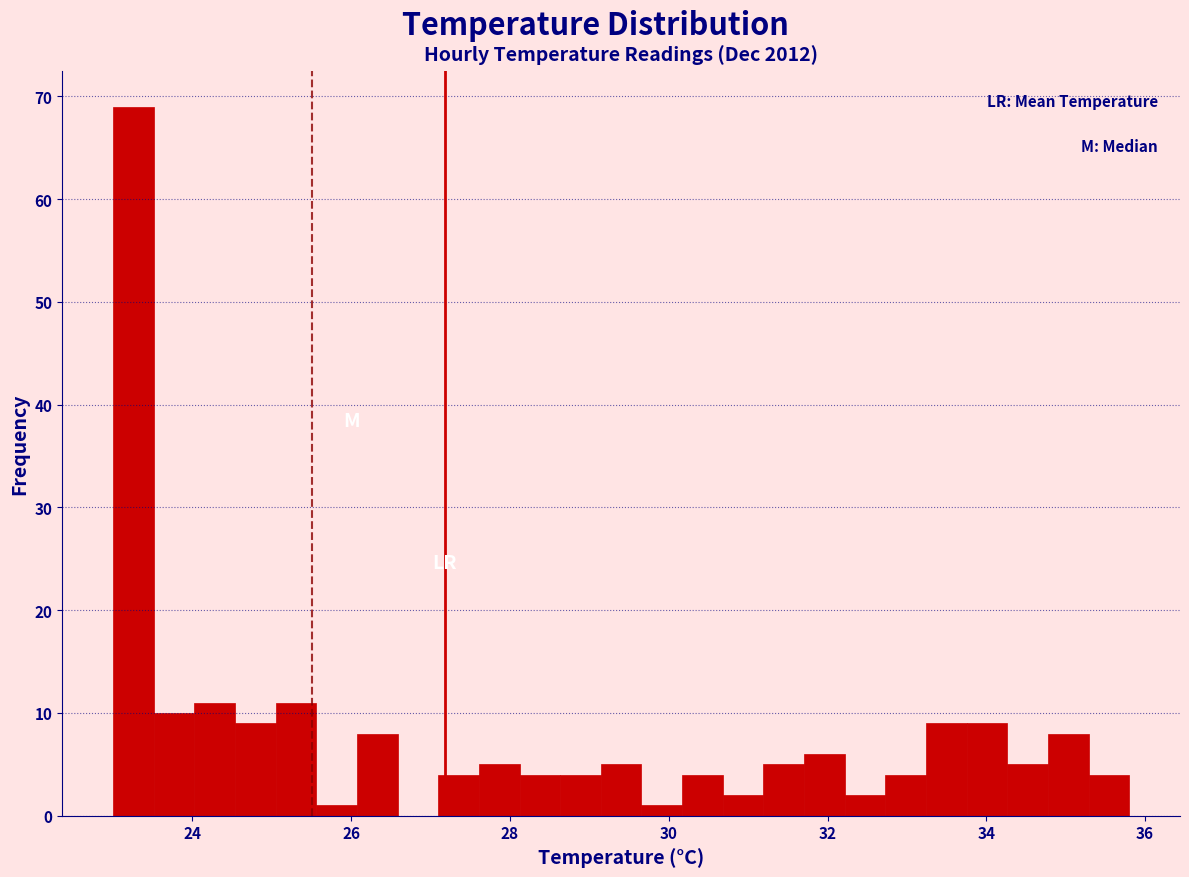

Around what value on the x-axis is the tallest bar? Give the approximate position of its centre, as read against the axis.

23.2